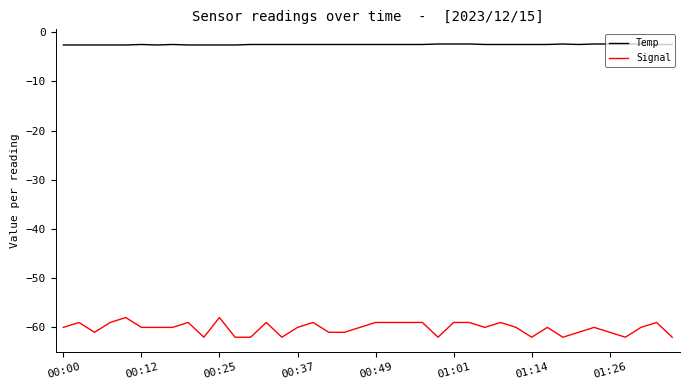

What is the highest value of the Temp series?

-2.4